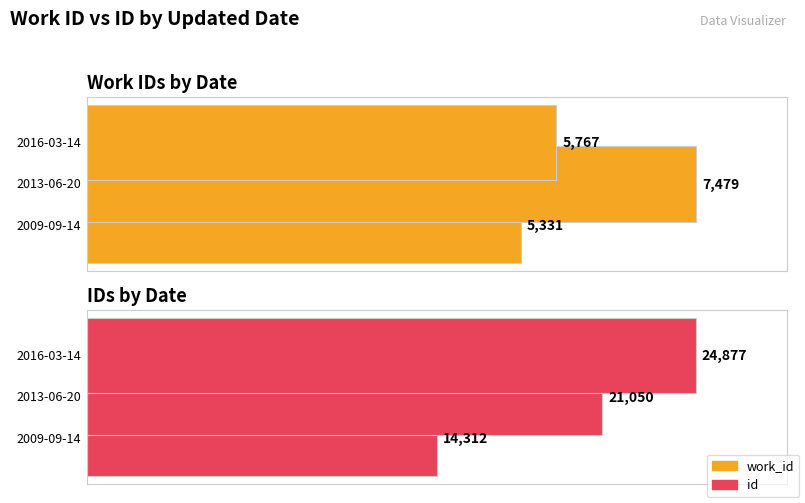

Reading left to right, list all the values displayed in this chart.

work_id: 2009-09-14=5331	2013-06-20=7479	2016-03-14=5767
id: 2009-09-14=14312	2013-06-20=21050	2016-03-14=24877